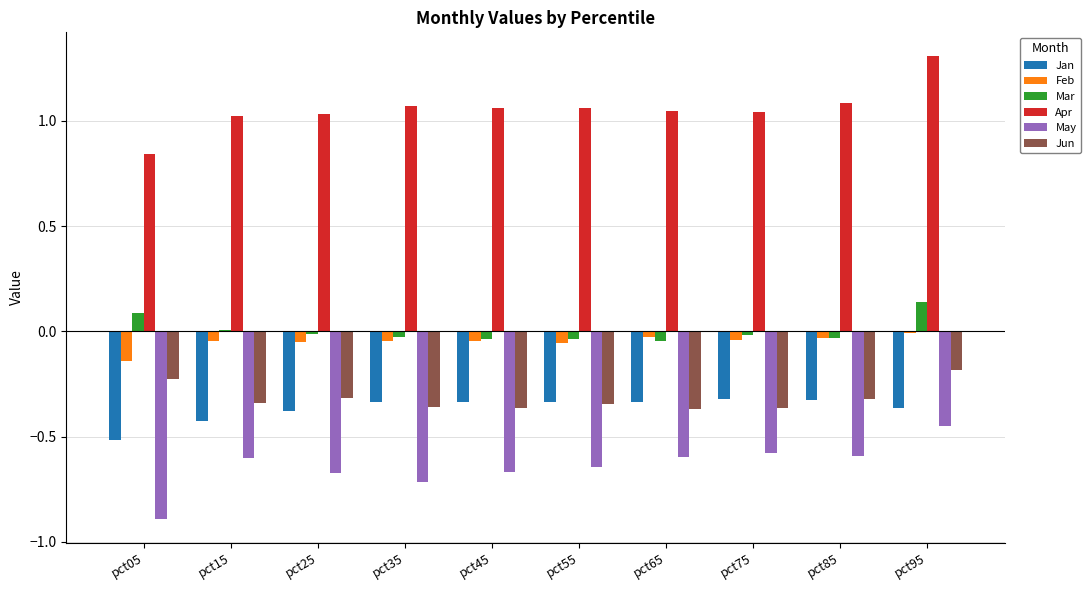

How many groups of bars are there?

10